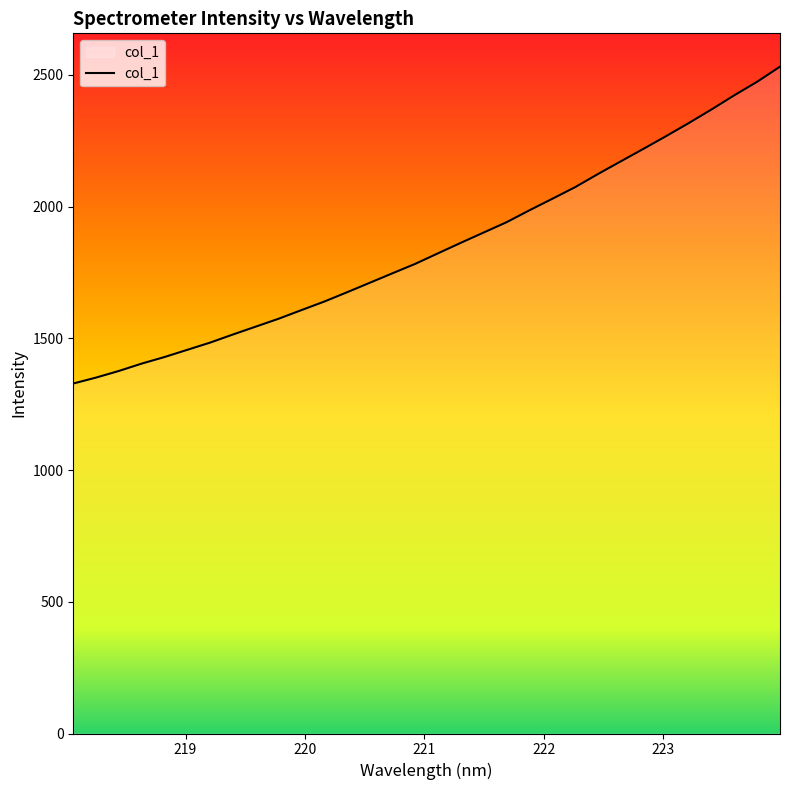

What is the difference between the maximum and minimum values?

1202.8